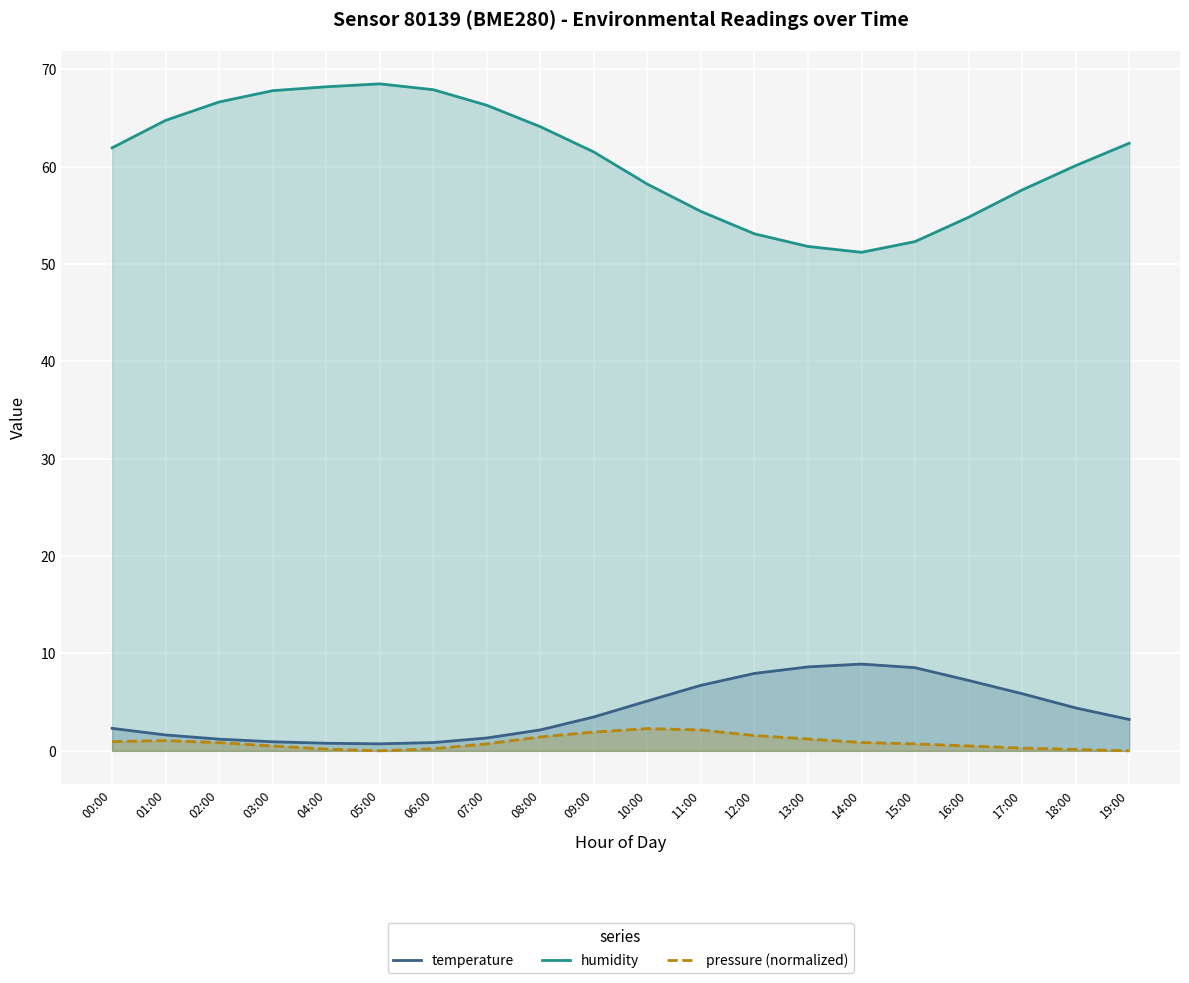

What is the average value of the temperature series?

4.1